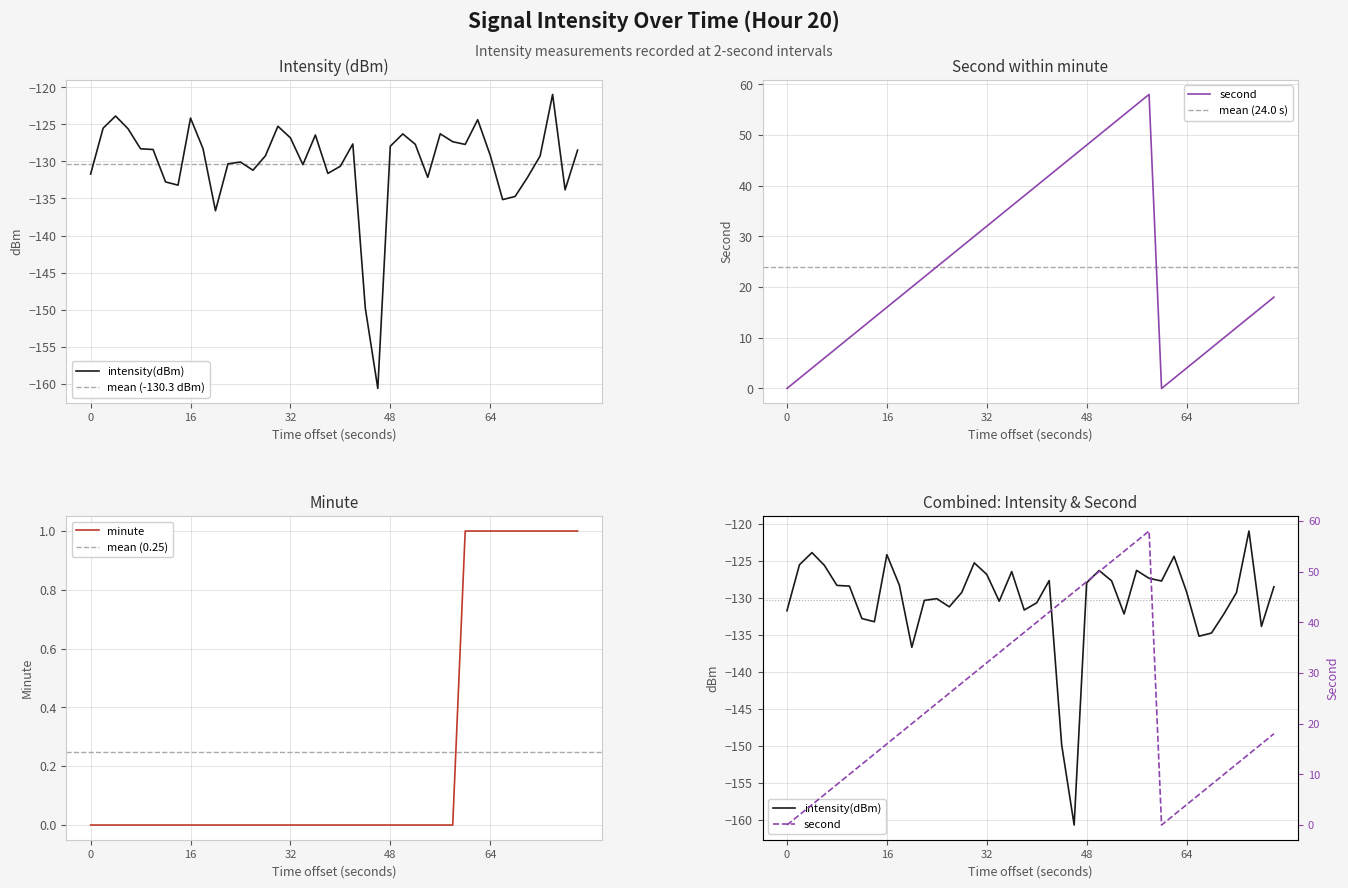

At how many categories does at least one series exceed -59?

40